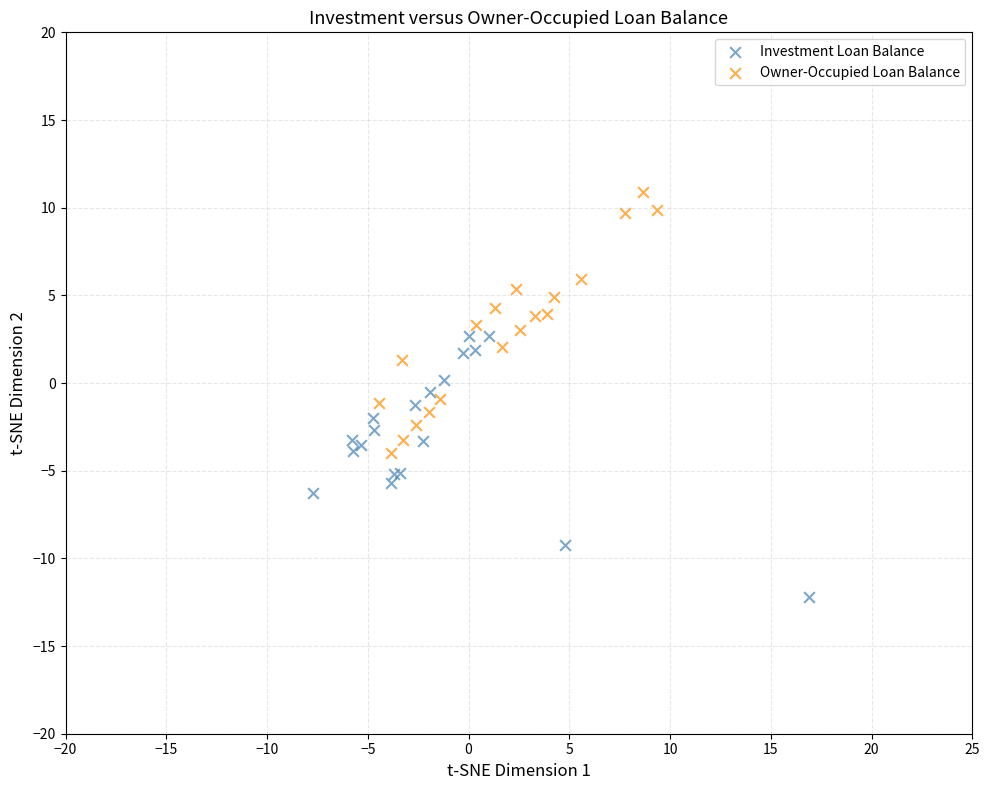

Which series reaches the maximum Y coordinate?

Owner-Occupied Loan Balance